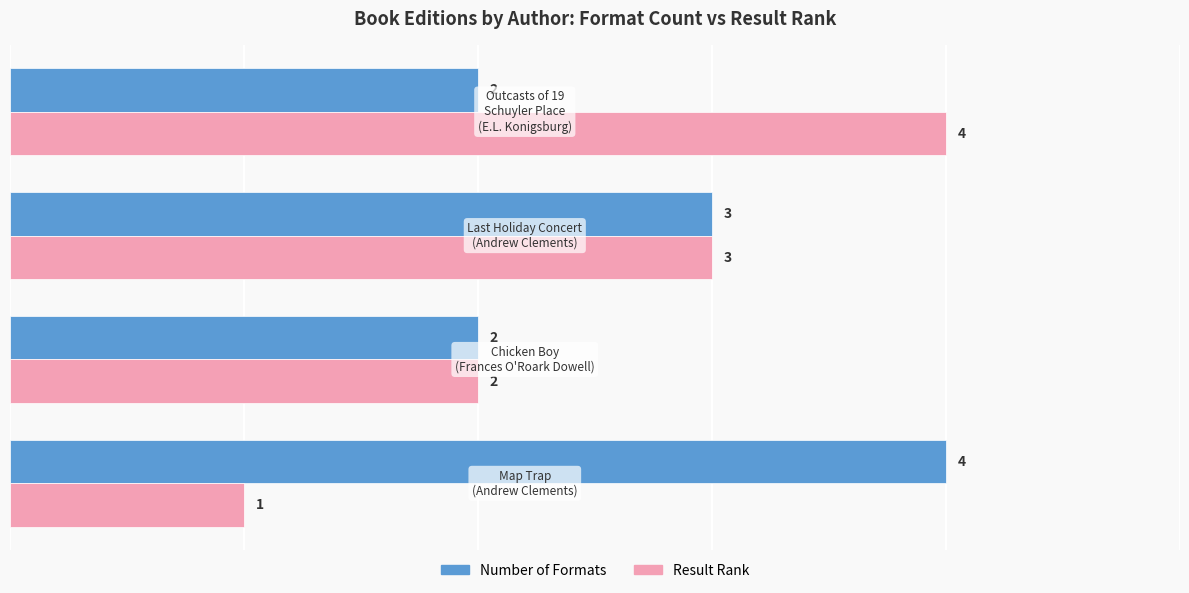

Which series has the widest spread of values?

Result Rank